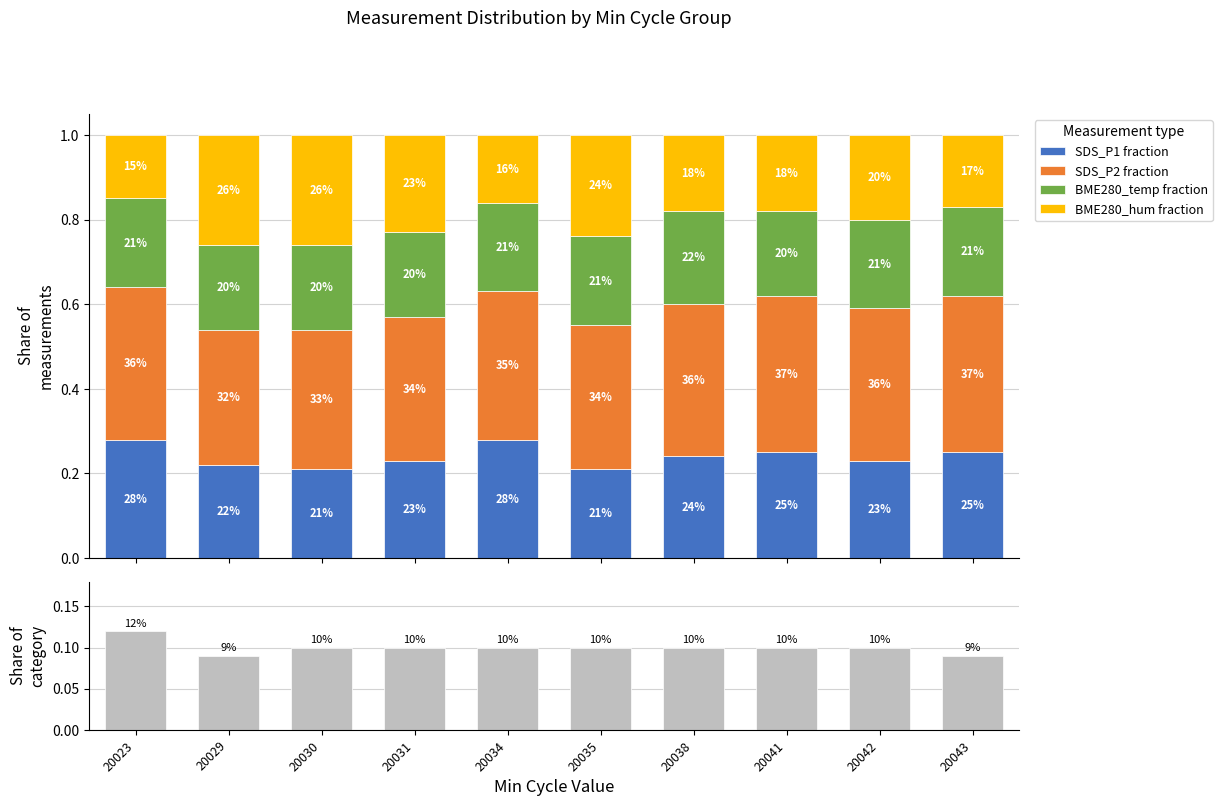

At which category is the sum across all series the highest?

20023